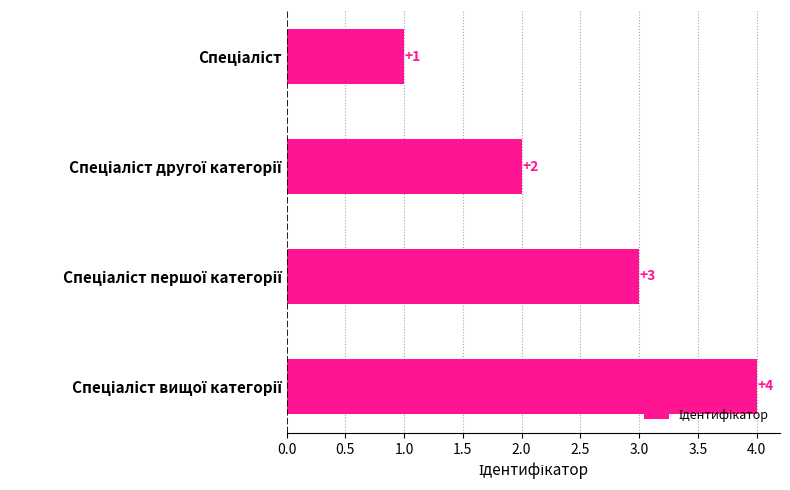

What is the maximum value shown in the chart?

4